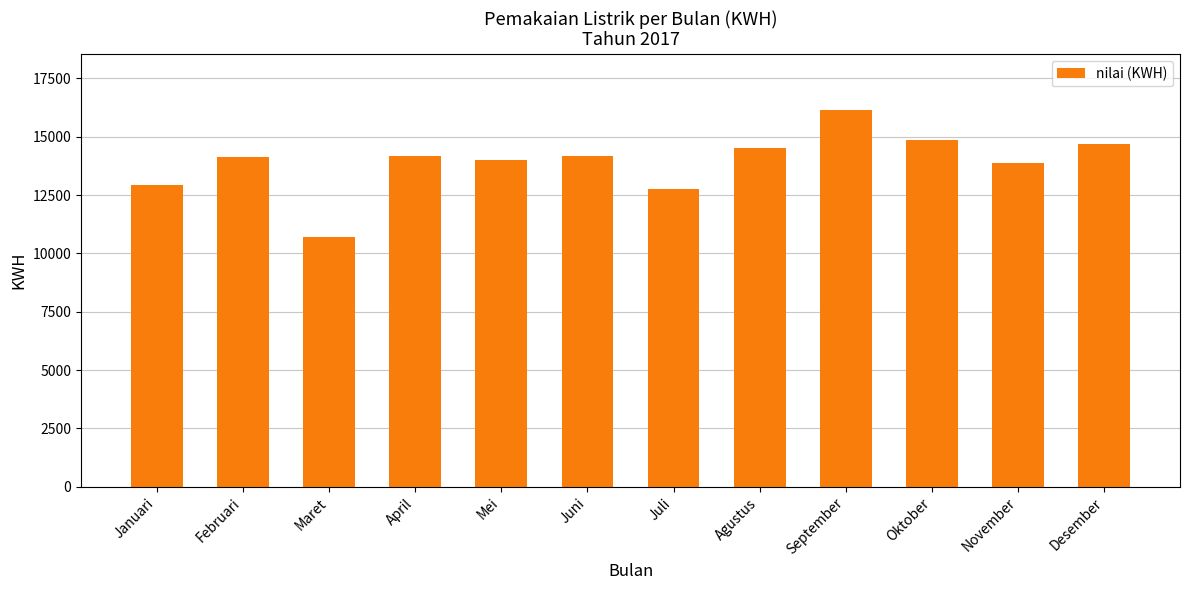

What value does the data have at Februari, to the nearest 50?

14150